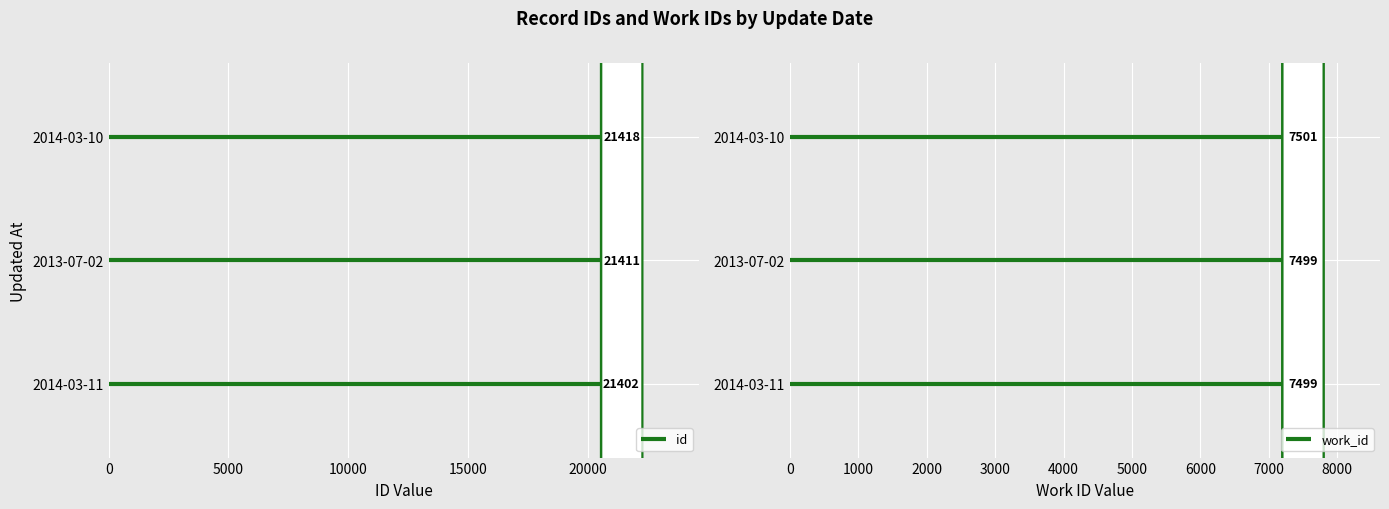

Are the bars grouped side by side (vs. stacked)?

Yes